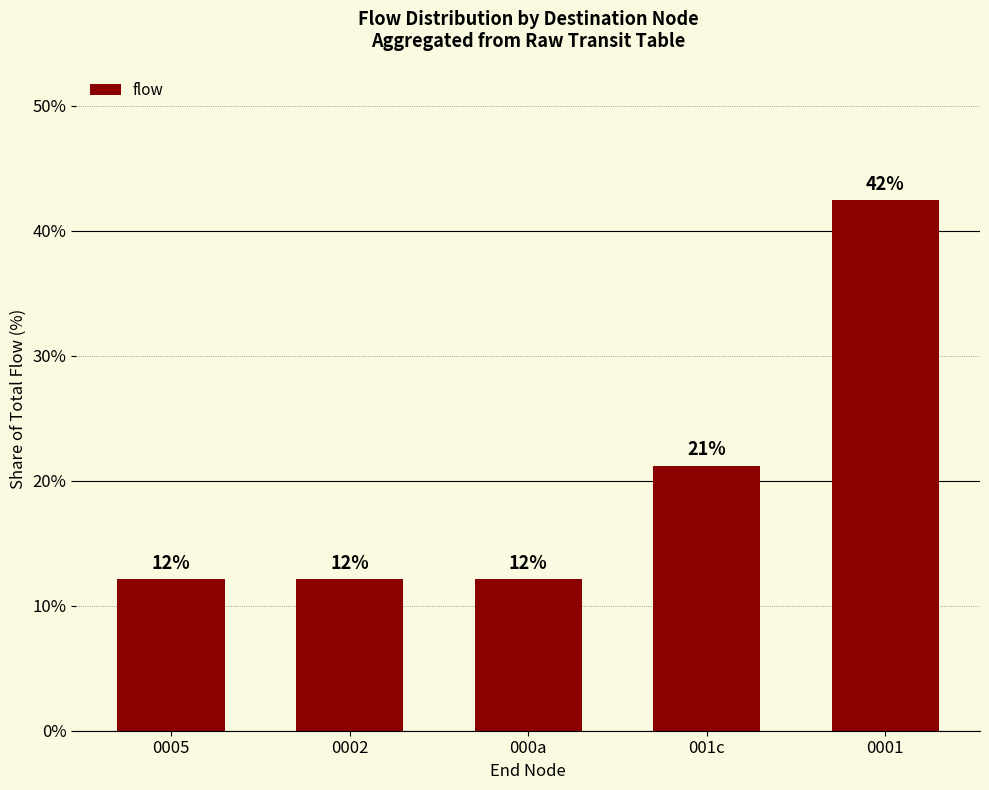

How many bars are there in total?

5